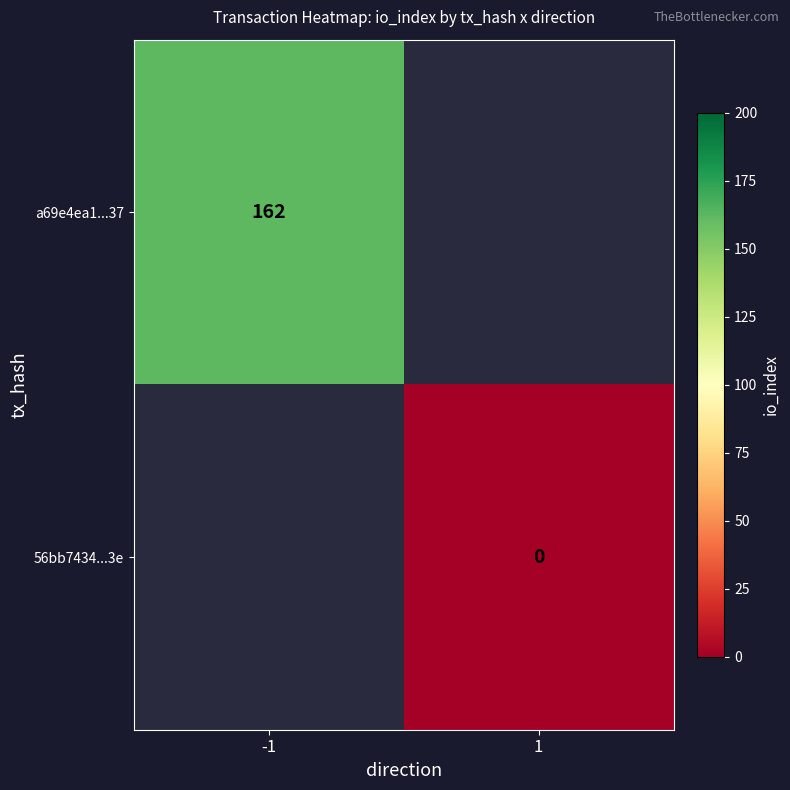

The value of a69e4ea1...37 at -1 is 162. True or false?

True